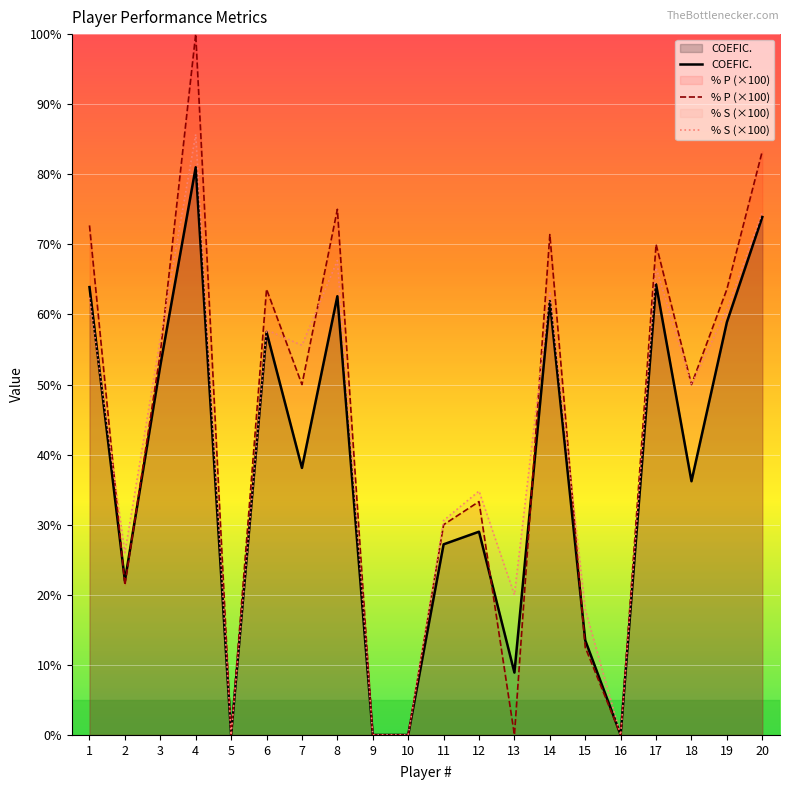

What is the difference between the COEFIC. values at 13 and 16?

8.9